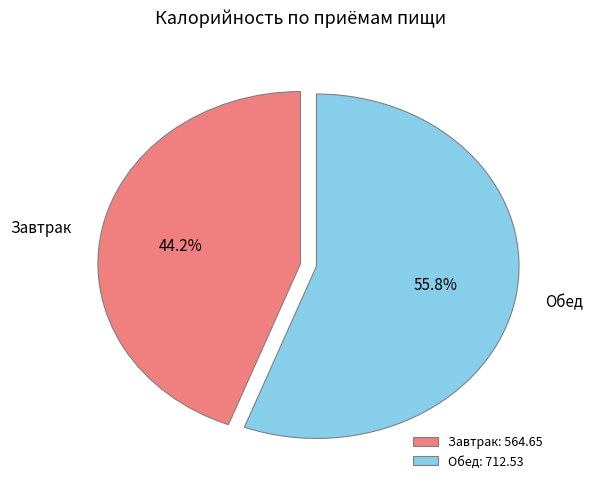

What portion of the pie excludes Завтрак?

55.8%